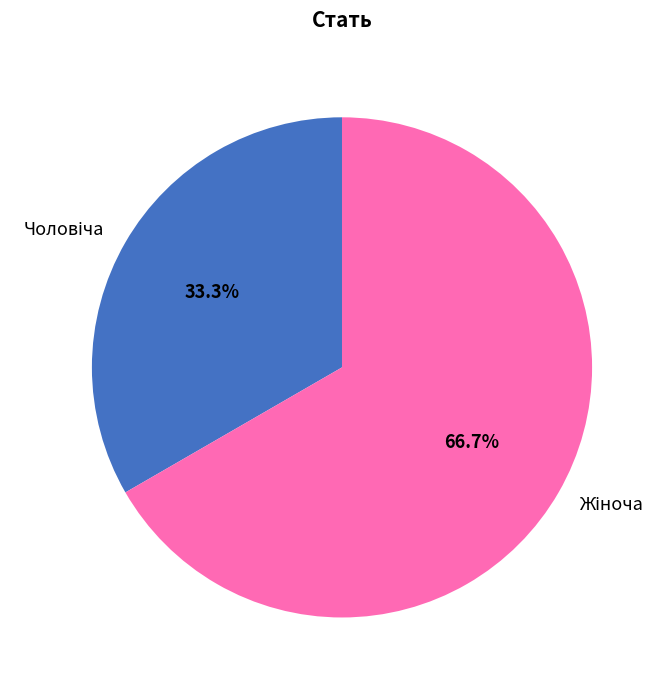

Does any single category account for the majority?

Yes